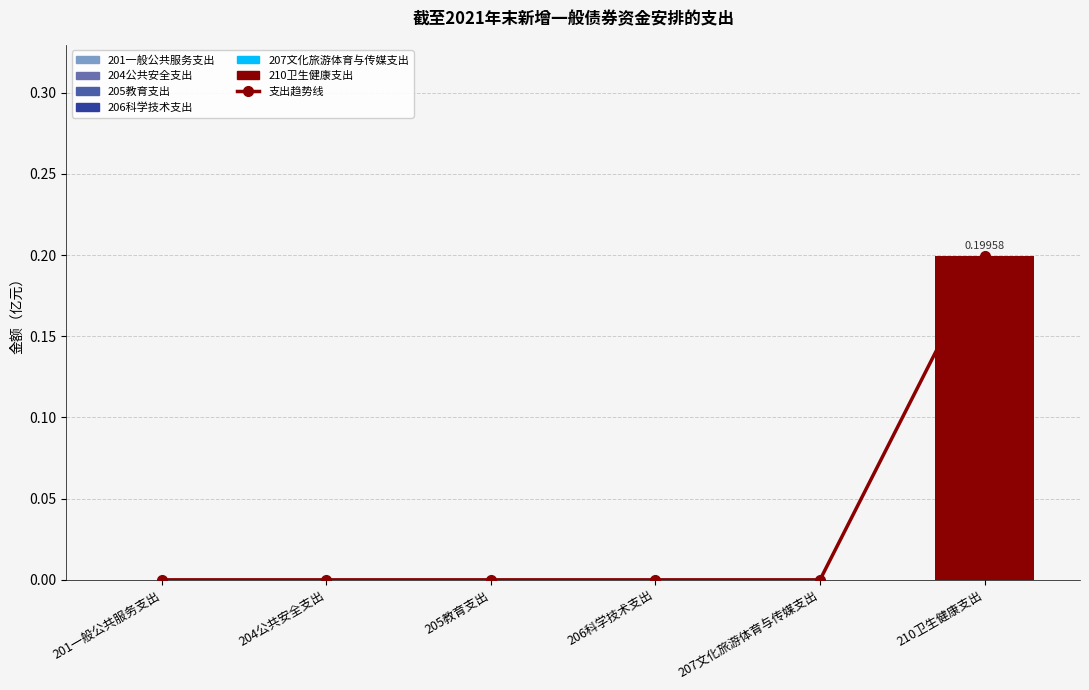

Rank the categories by value from highest to lowest.

210卫生健康支出, 201一般公共服务支出, 204公共安全支出, 205教育支出, 206科学技术支出, 207文化旅游体育与传媒支出